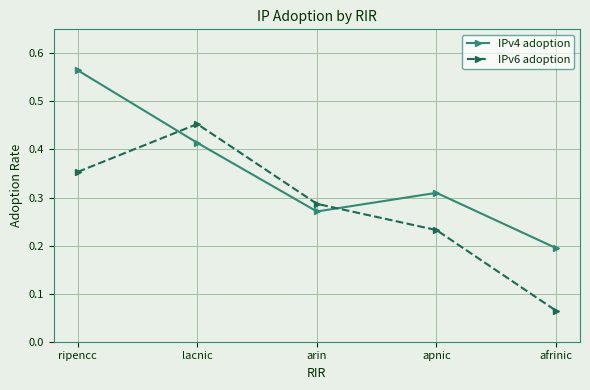

After their last crossing, which series has the higher values: IPv4 adoption or IPv6 adoption?

IPv4 adoption